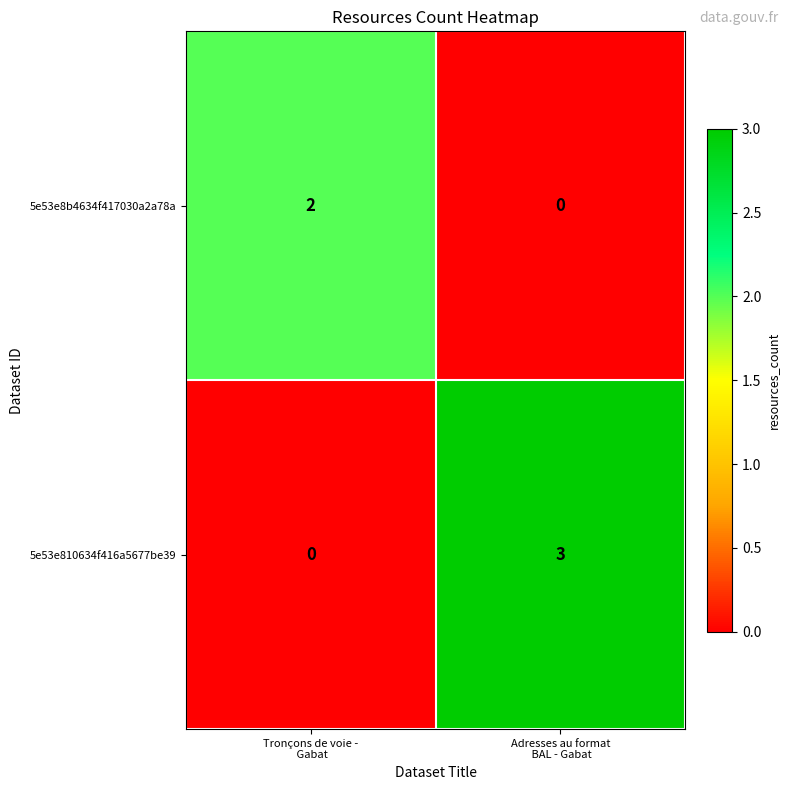

What is the maximum value for 5e53e810634f416a5677be39?

3